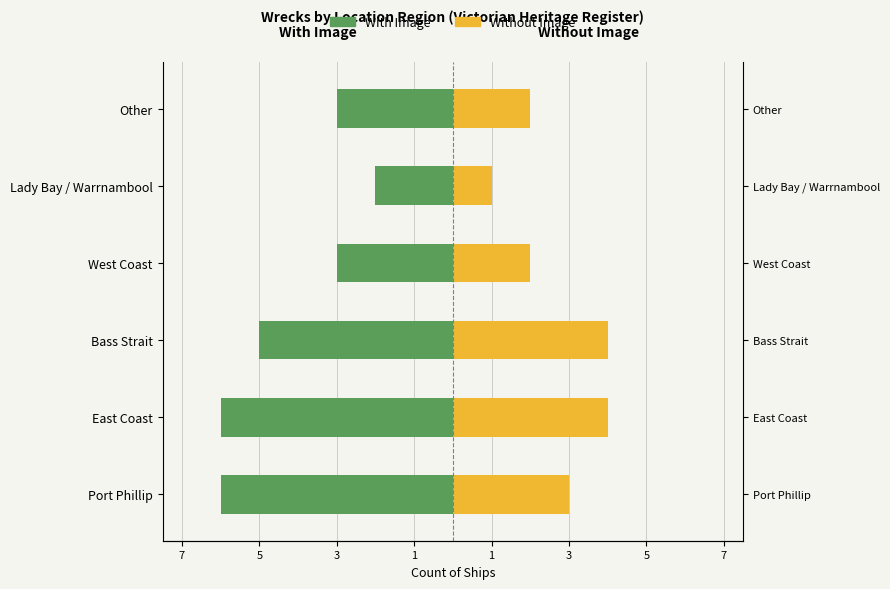

How many data points in Without Image are above 3?

2